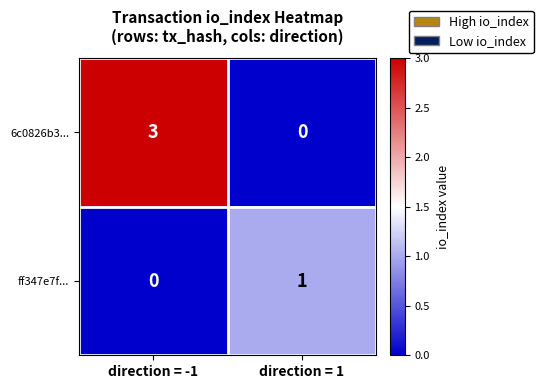

At which label is ff347e7f... closest to 0?

direction = -1